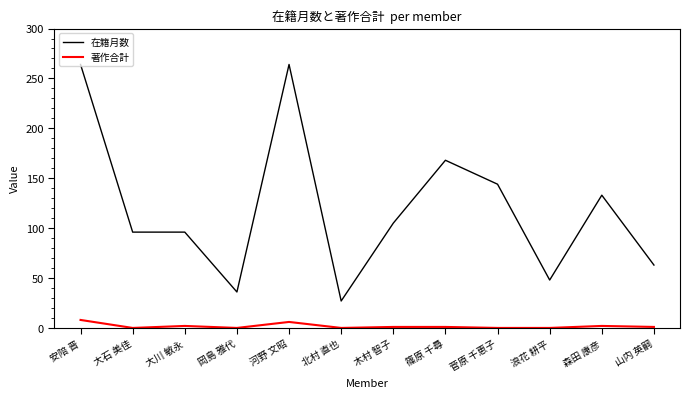

What is the maximum value shown in the chart?

264